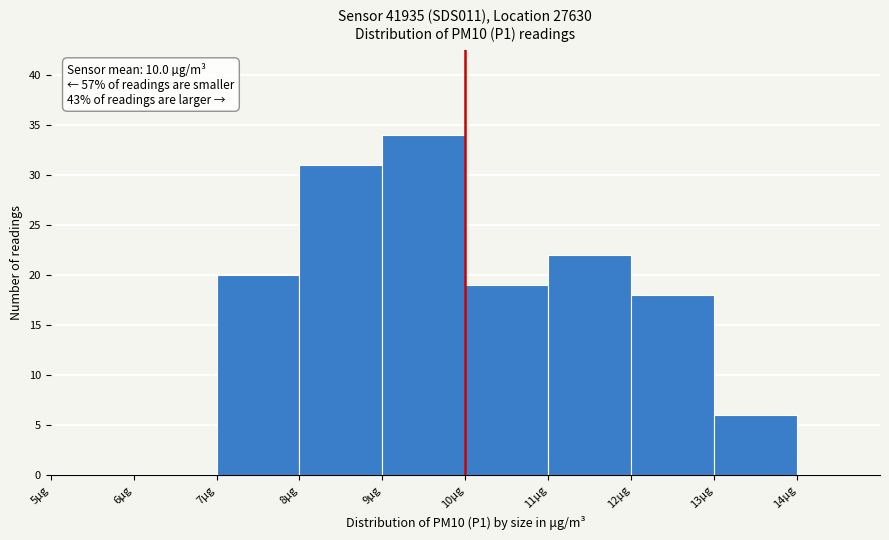

Over which range of the x-axis is the bar tallest?

9 to 10